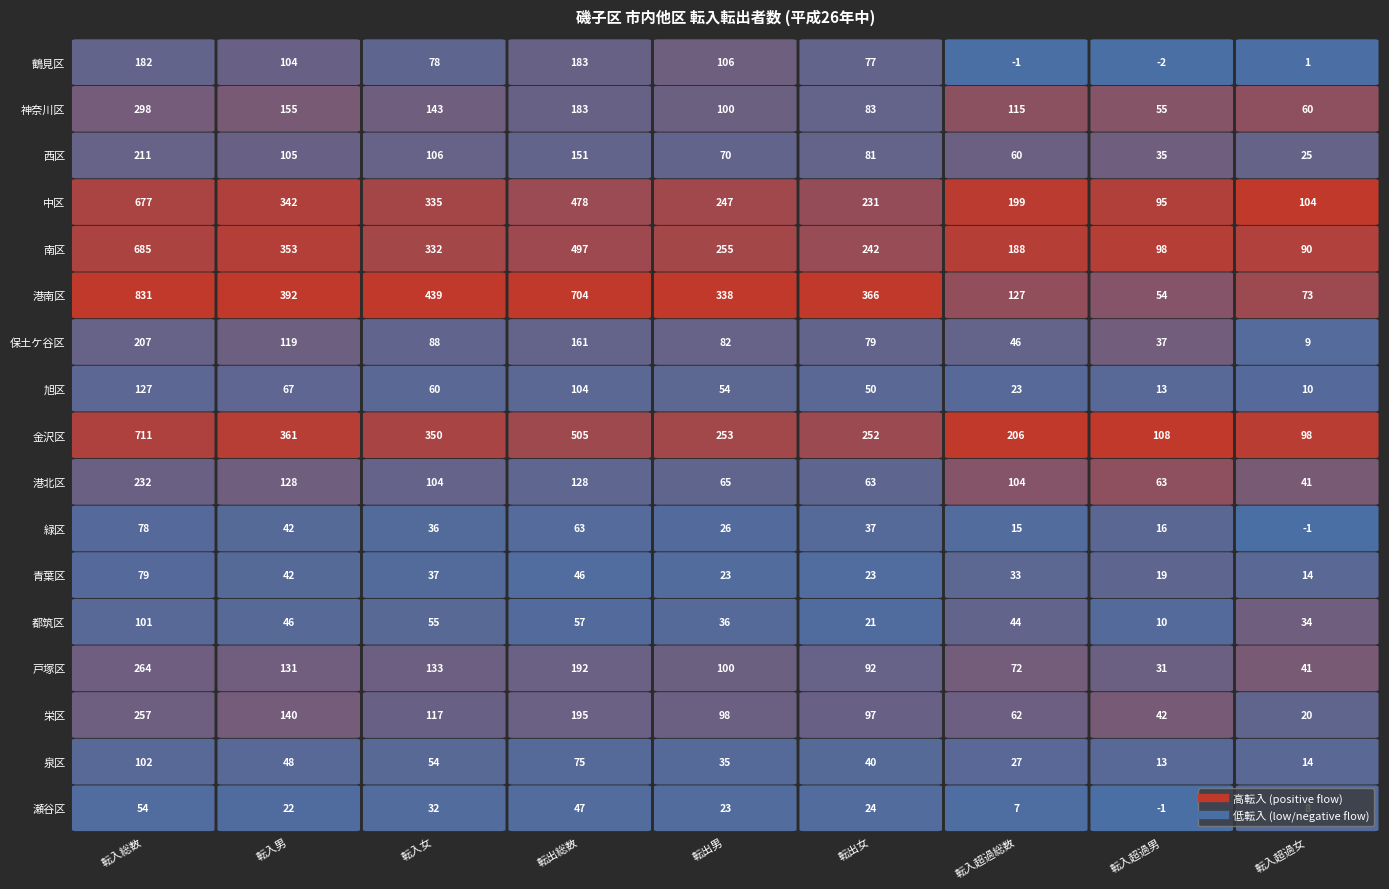

Rank the series by their maximum value, from lowest to highest.

瀬谷区, 緑区, 青葉区, 都筑区, 泉区, 旭区, 鶴見区, 保土ケ谷区, 西区, 港北区, 栄区, 戸塚区, 神奈川区, 中区, 南区, 金沢区, 港南区